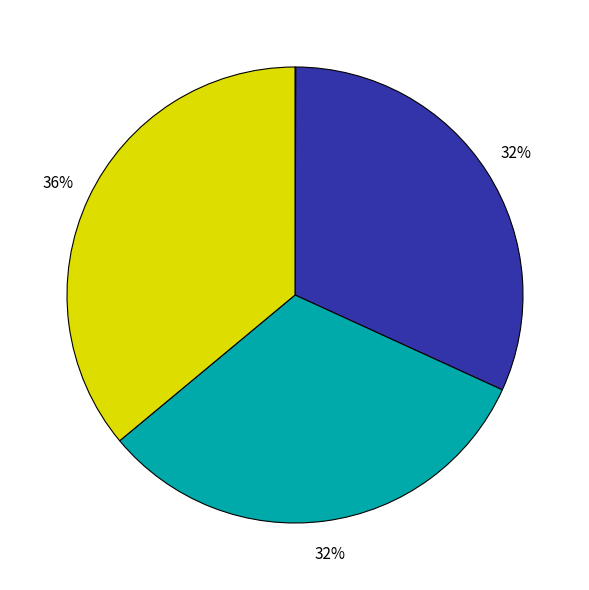

Does any single category account for the majority?

No